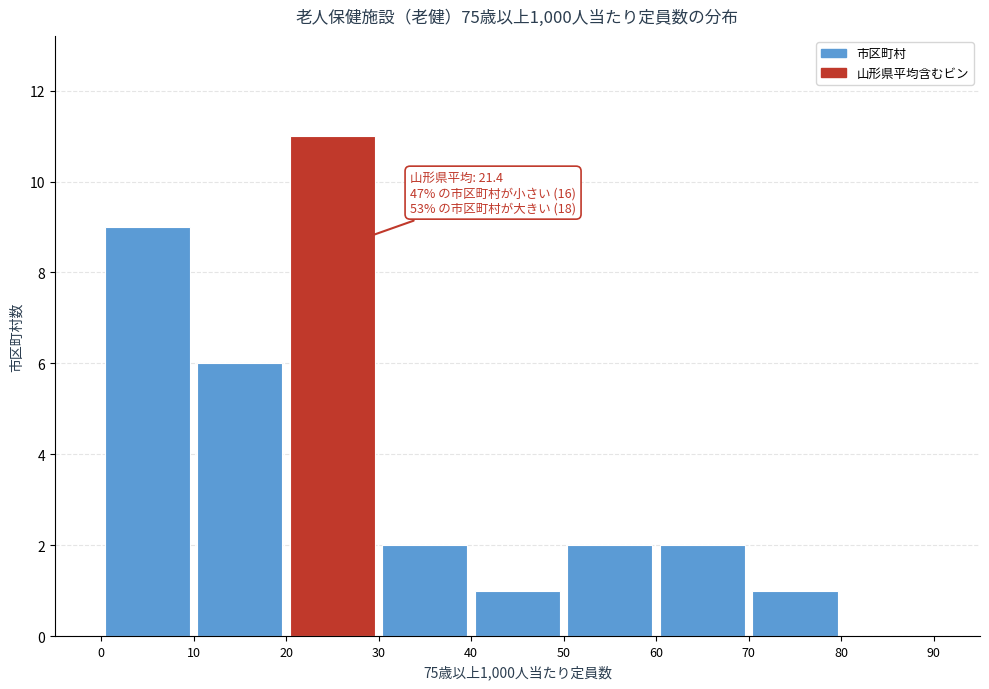

Over which range of the x-axis is the bar tallest?

20 to 30